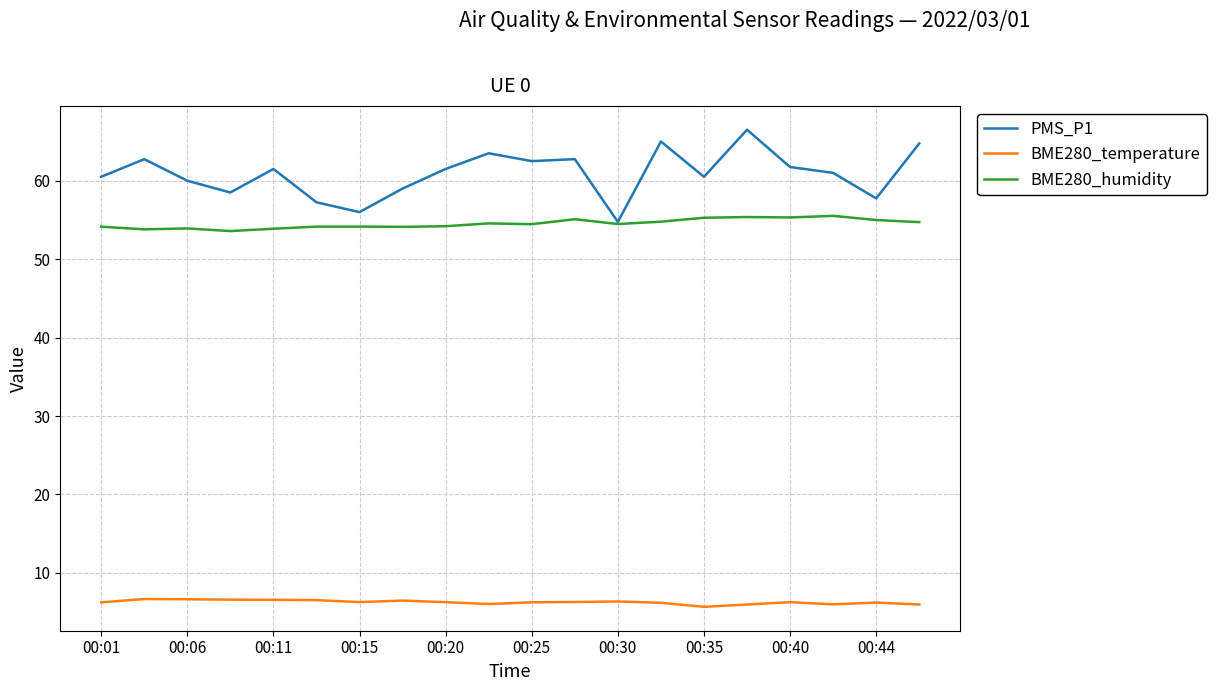

Which series has the largest total across all categories?

PMS_P1